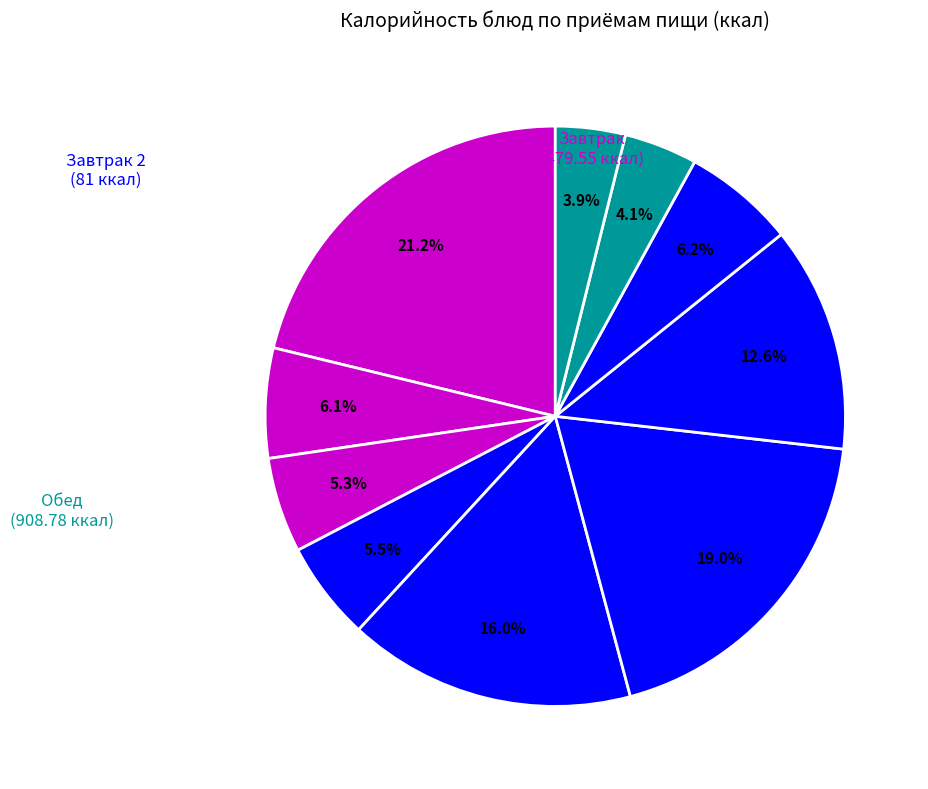

Count the number of slices in the pie.

10